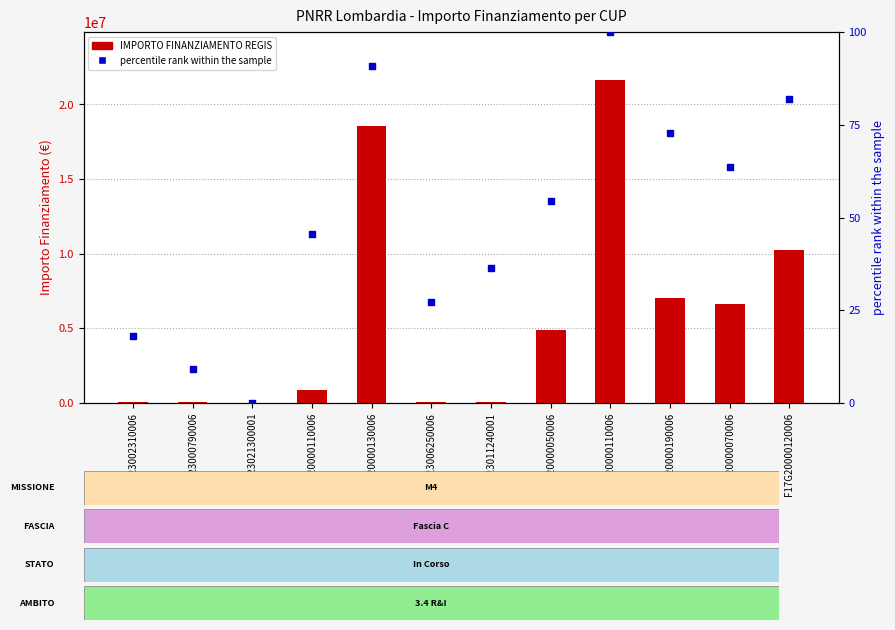

What are all the series names shown in the legend?

IMPORTO FINANZIAMENTO REGIS, percentile rank within the sample